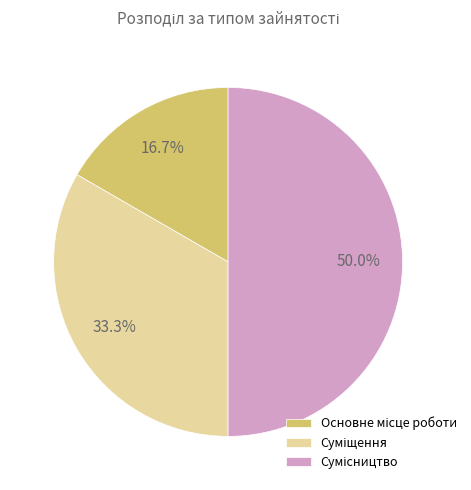

To the nearest percent, what is the difference between the largest and smallest slice percentages?

33%